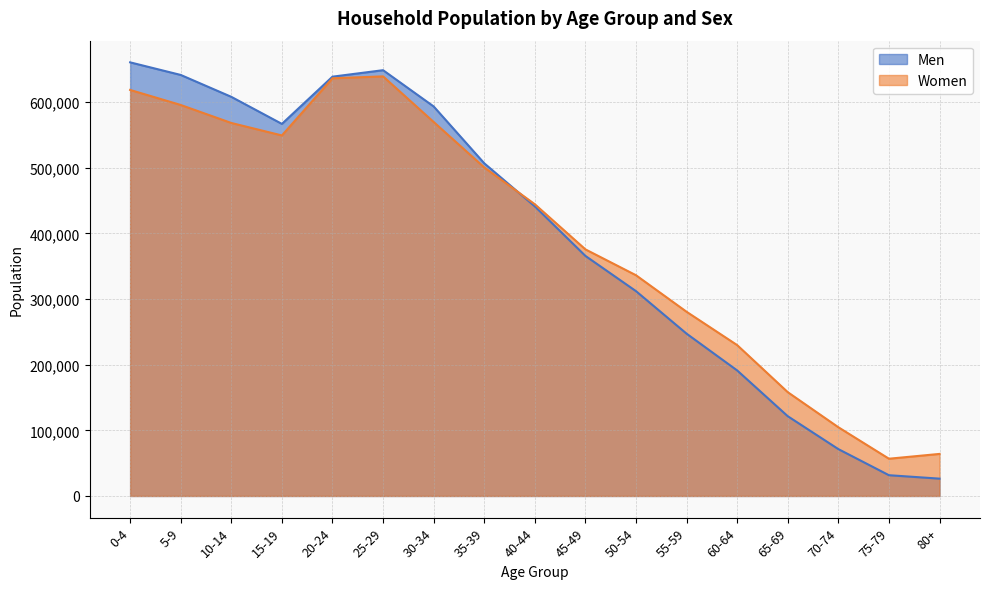

At which label does Women first exceed 444496?

0-4